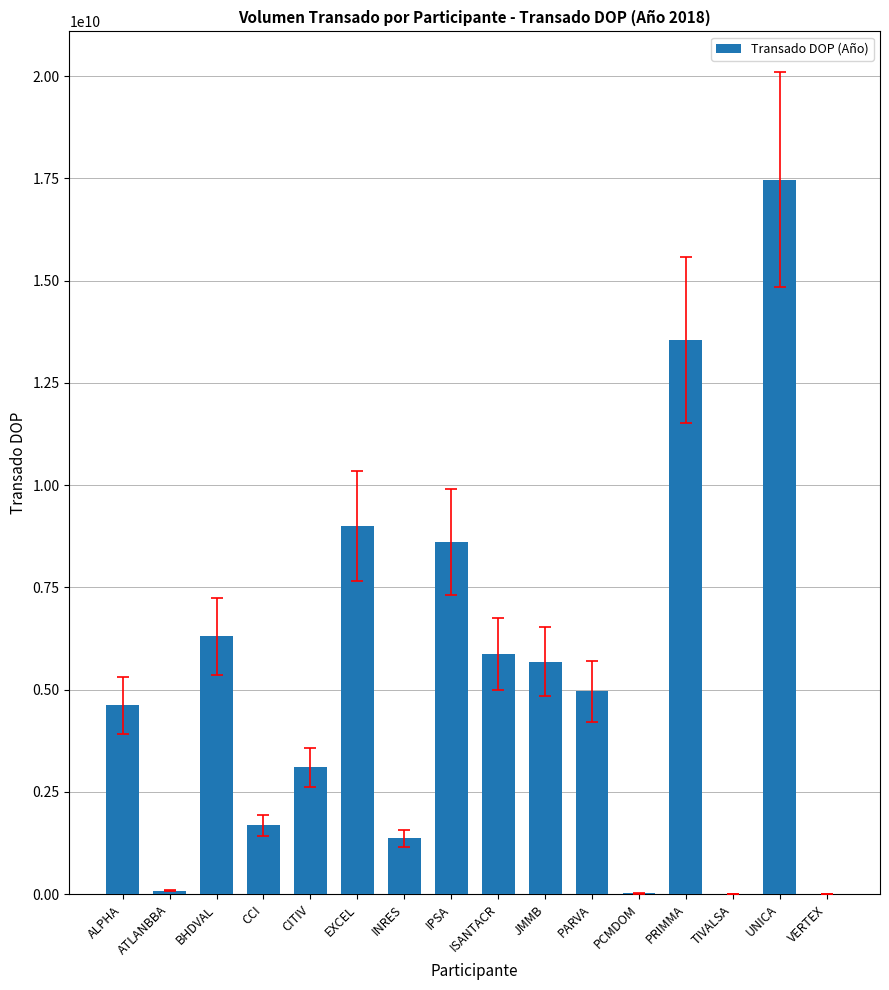

The value at BHDVAL is 8283568948.1. True or false?

False